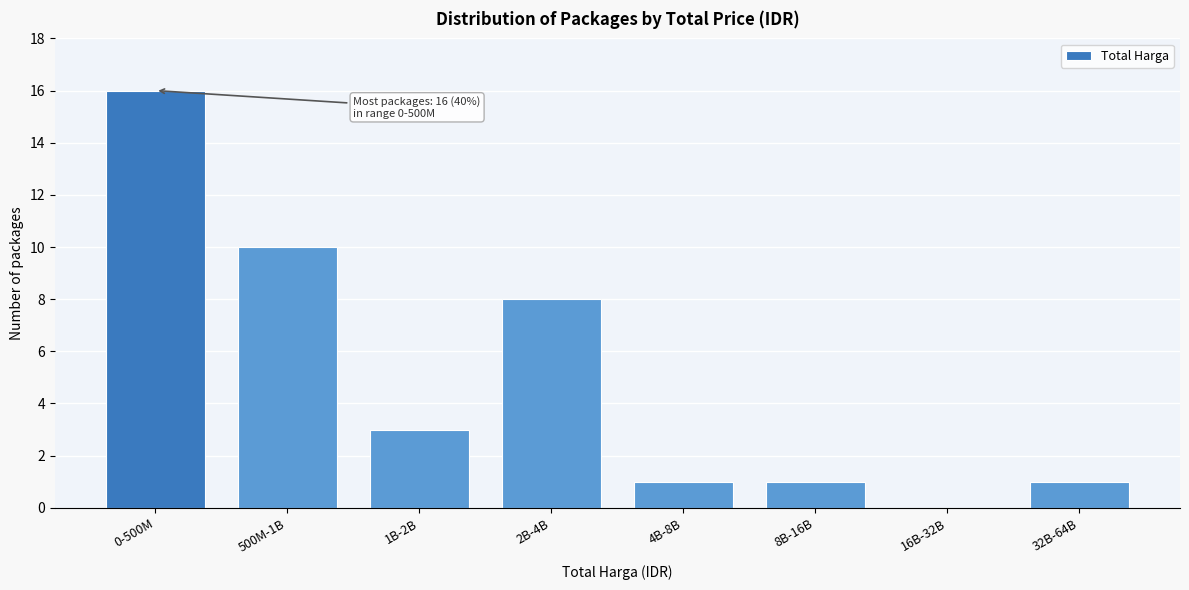

Reading left to right, list all the values displayed in this chart.

0-500M=16	500M-1B=10	1B-2B=3	2B-4B=8	4B-8B=1	8B-16B=1	16B-32B=0	32B-64B=1